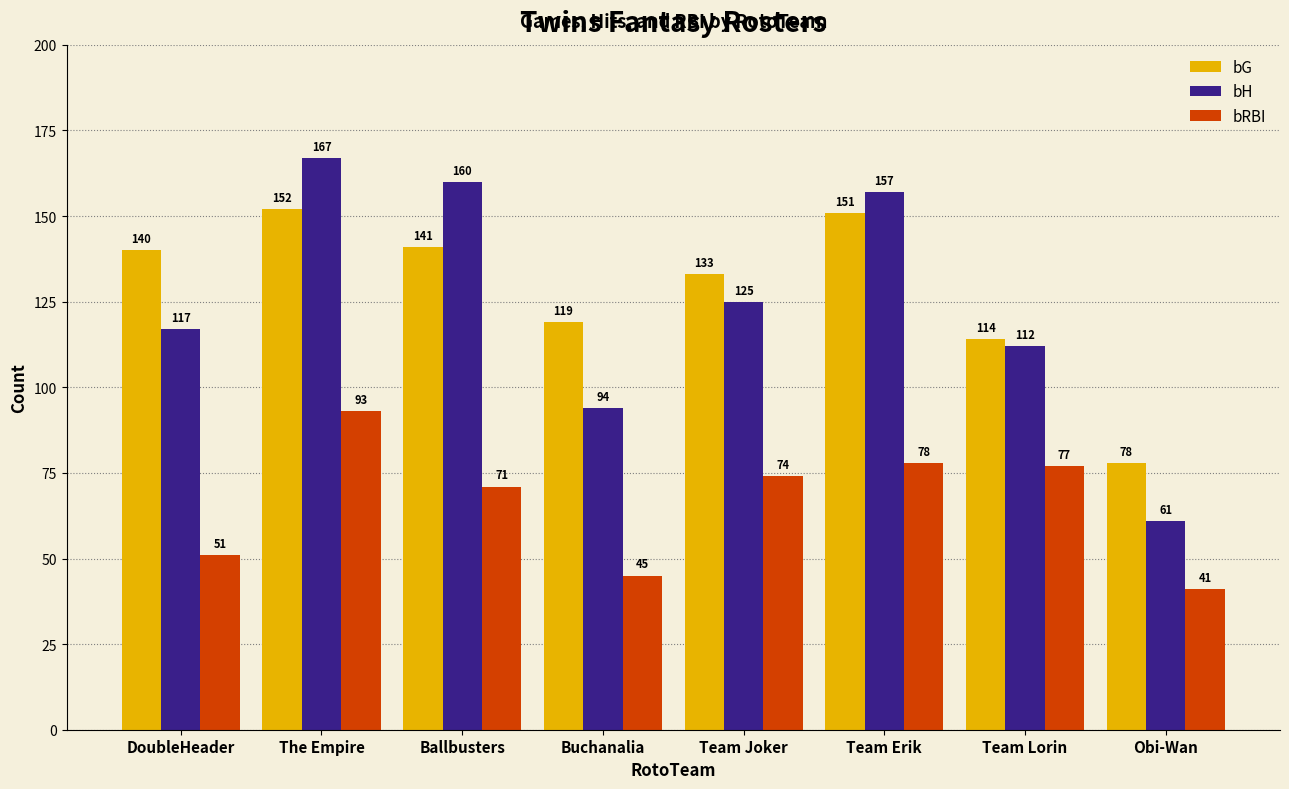

Between DoubleHeader and Obi-Wan, which series saw the biggest shift?

bG